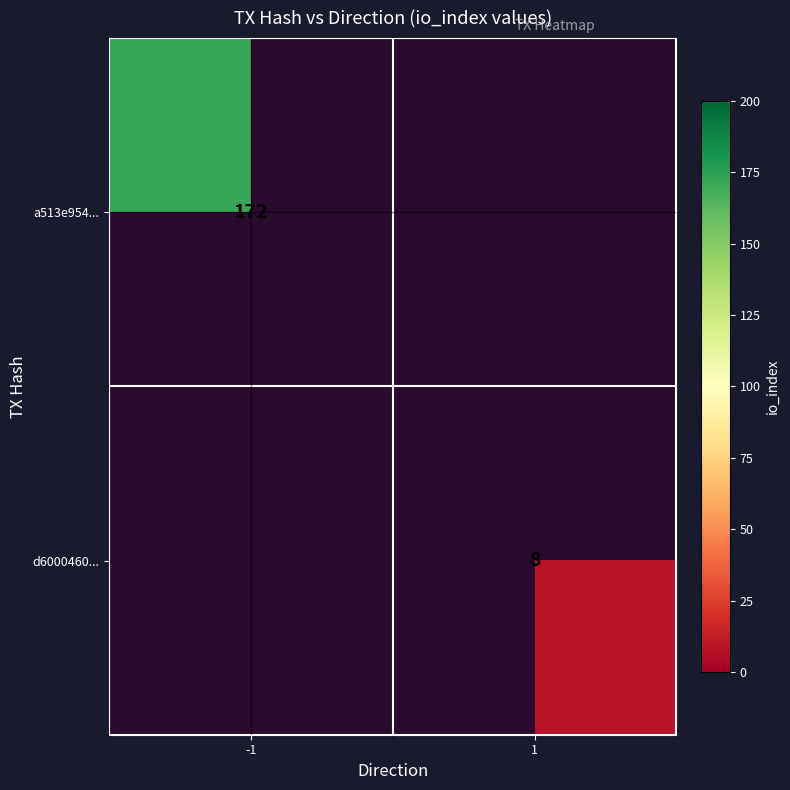

Is it true that d6000460... equals 4 at 1?

False